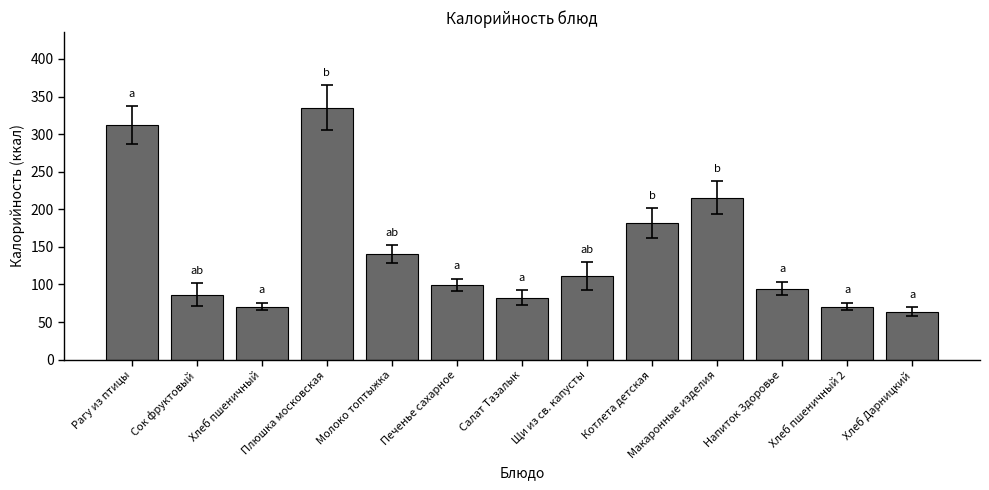

What position from the left is Хлеб пшеничный 2?

12